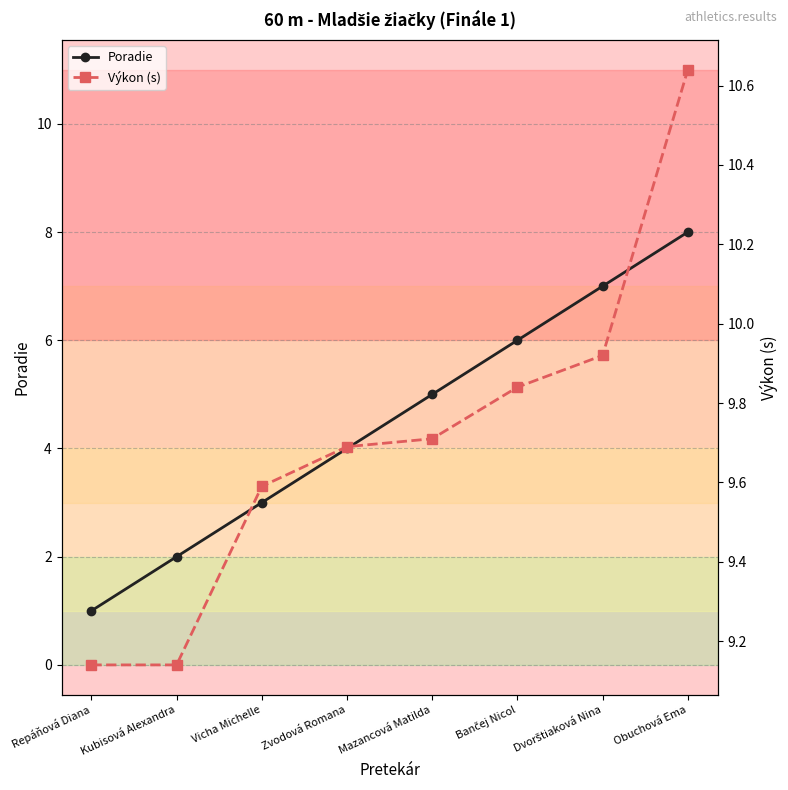

Reading right to left, transcribe all the data shown in this chart.

Poradie: 8.0	7.0	6.0	5.0	4.0	3.0	2.0	1.0
Výkon (s): 10.6	9.9	9.8	9.7	9.7	9.6	9.1	9.1